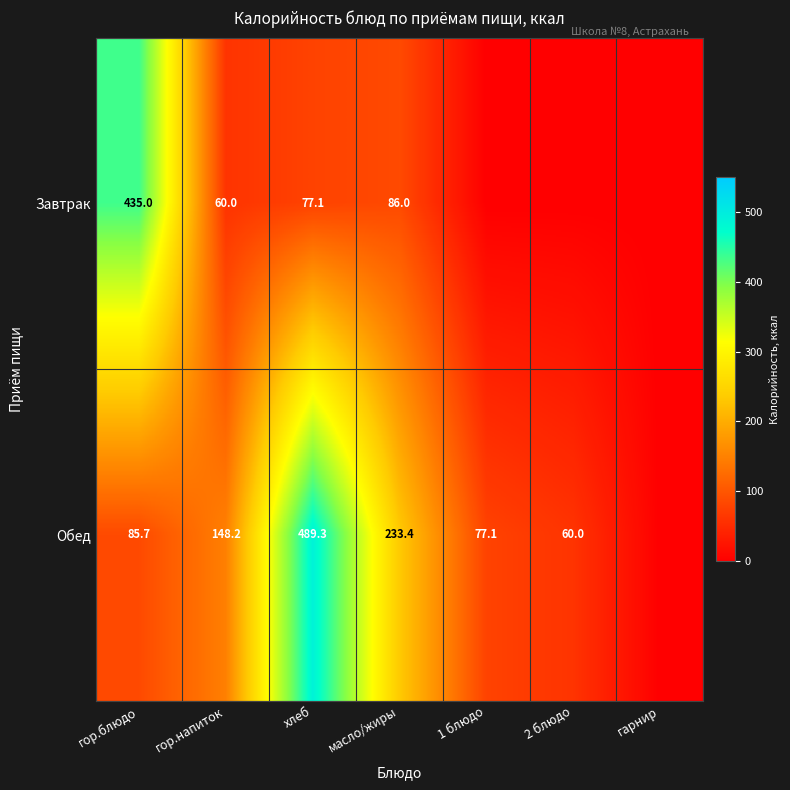

What is the difference between the Завтрак values at гор.напиток and гор.блюдо?

375.0